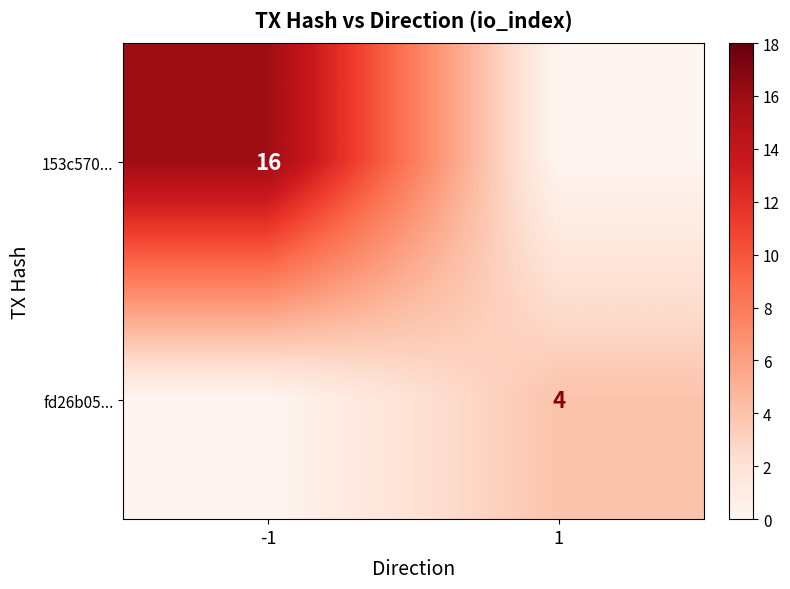

True or false: fd26b05... has a value of 3 at 1.

False